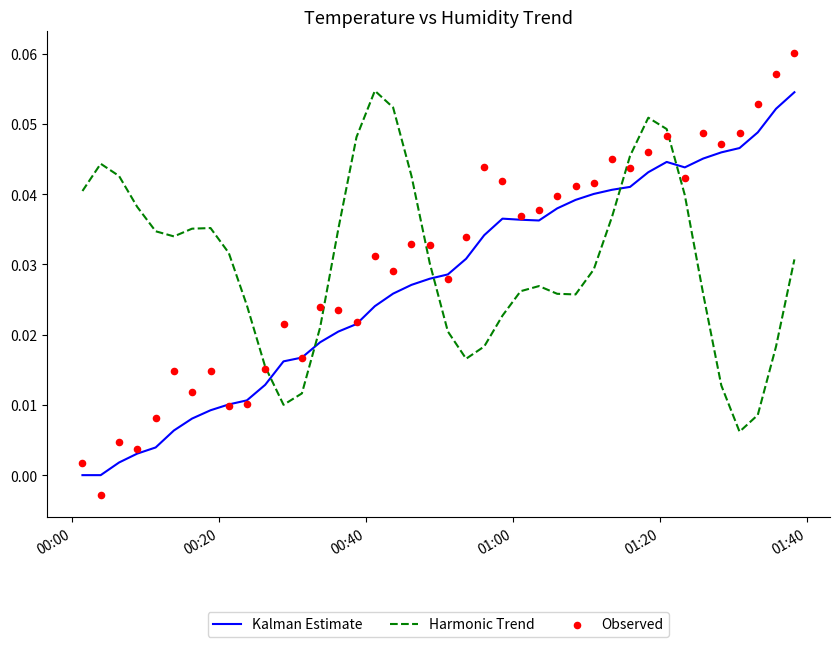

At which category is the sum across all series the highest?

39